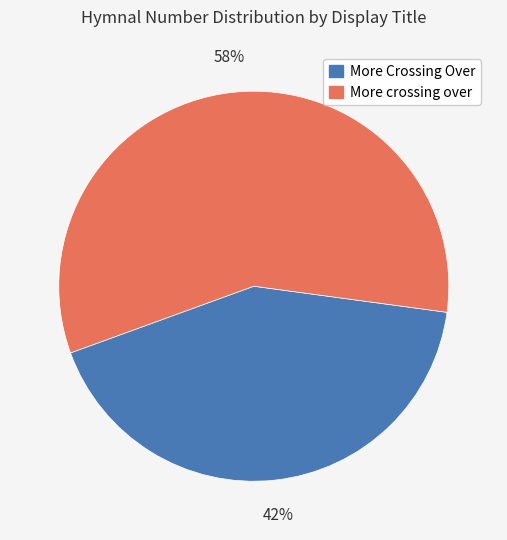

True or false: More Crossing Over accounts for 52% of the total.

False